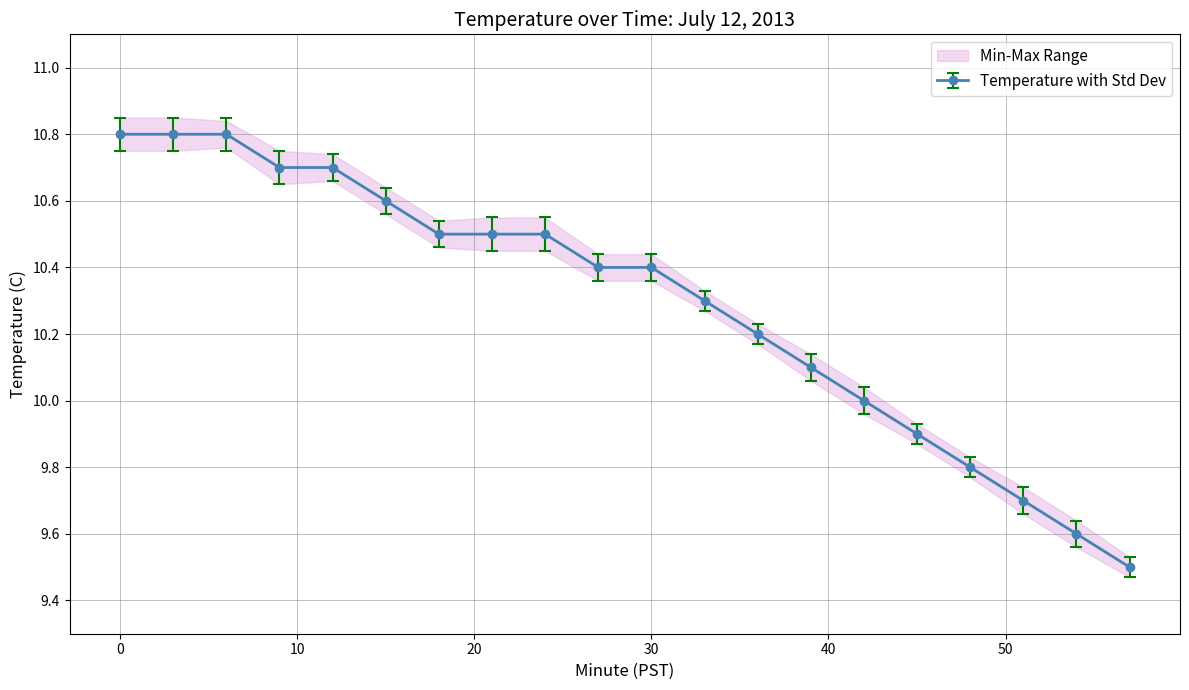

True or false: max_range and min_range intersect in this chart.

False